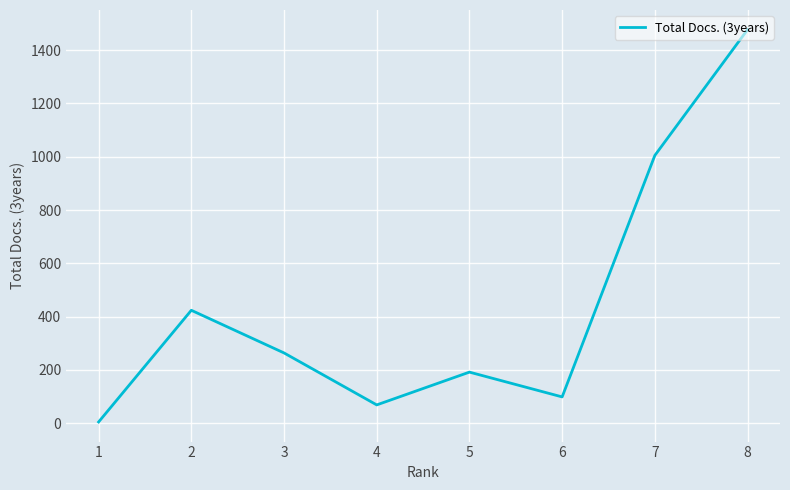

What is the ratio of the value at 6 to the value at 4?

1.4